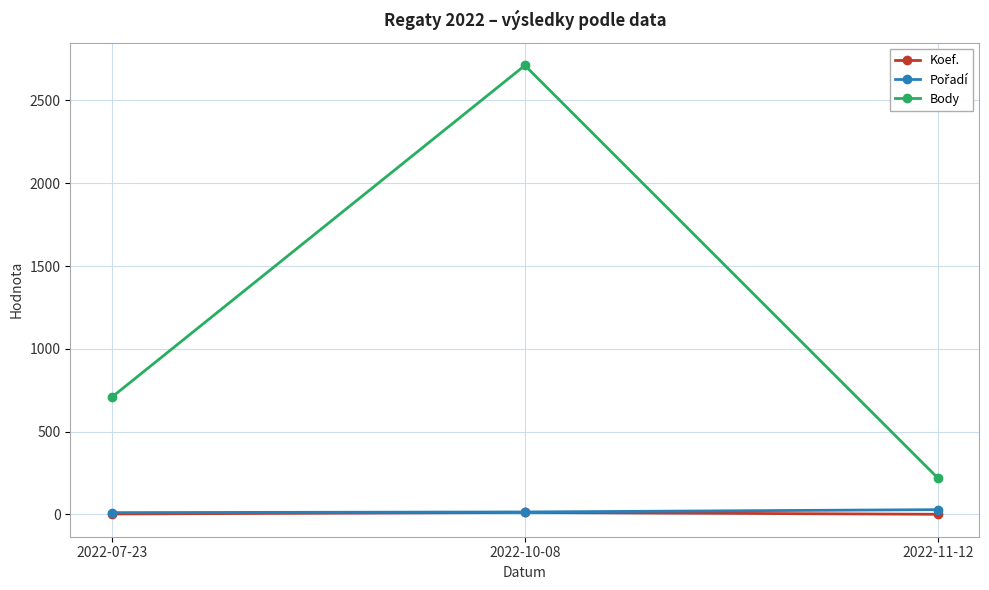

Which category has the highest value in the Body series?

2022-10-08